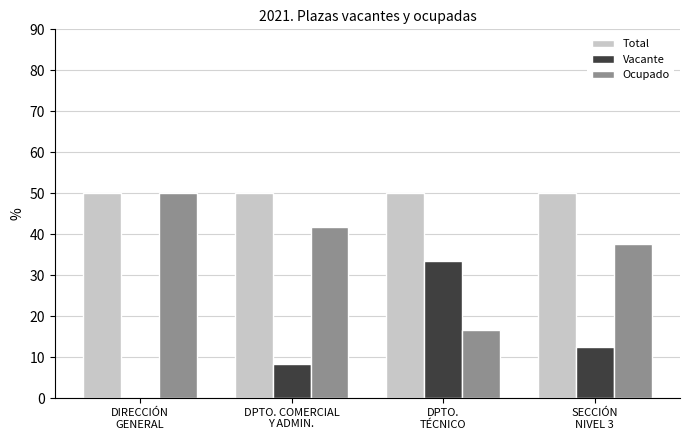

What are all the series names shown in the legend?

Total, Vacante, Ocupado